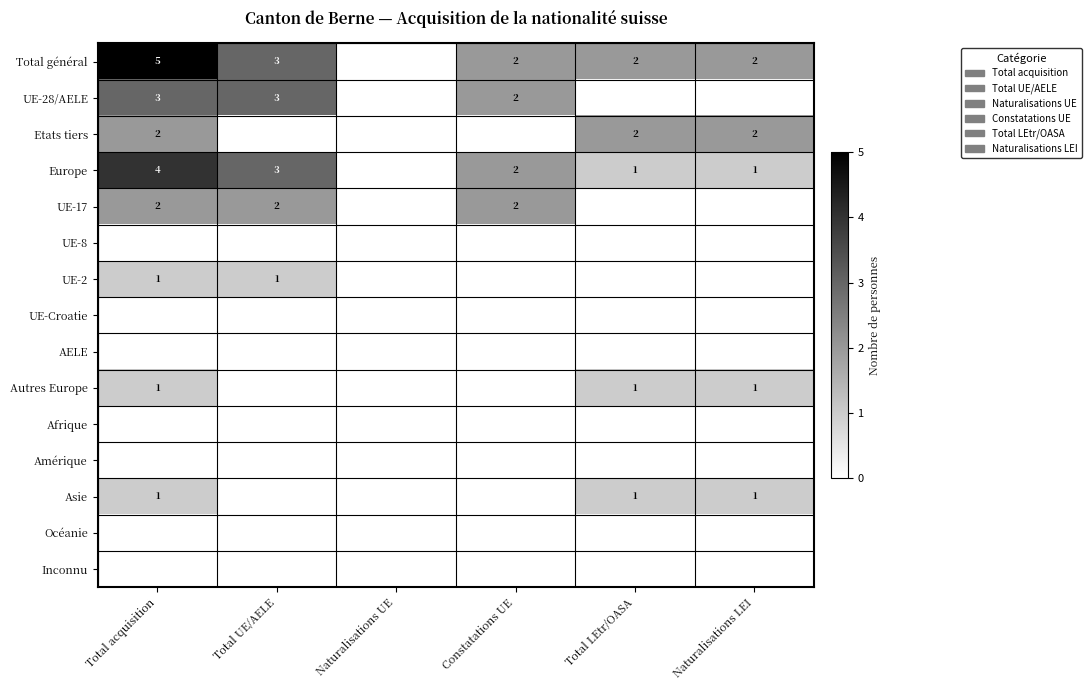

Is it true that UE-28/AELE equals 3 at Constatations UE?

False